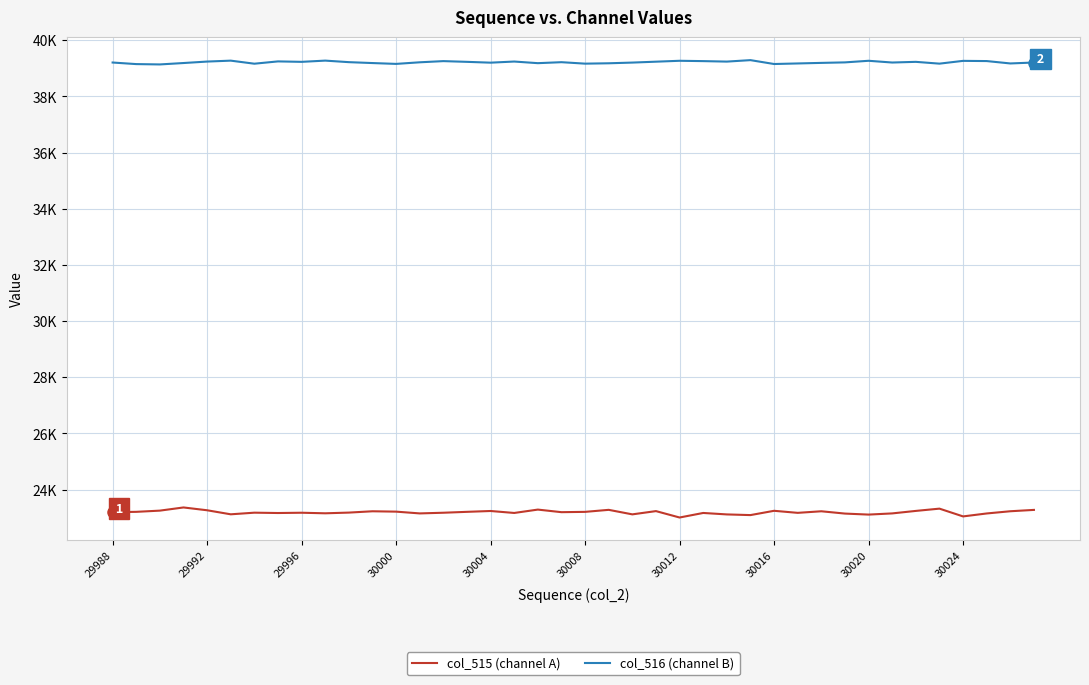

Does the chart have visible grid lines?

Yes